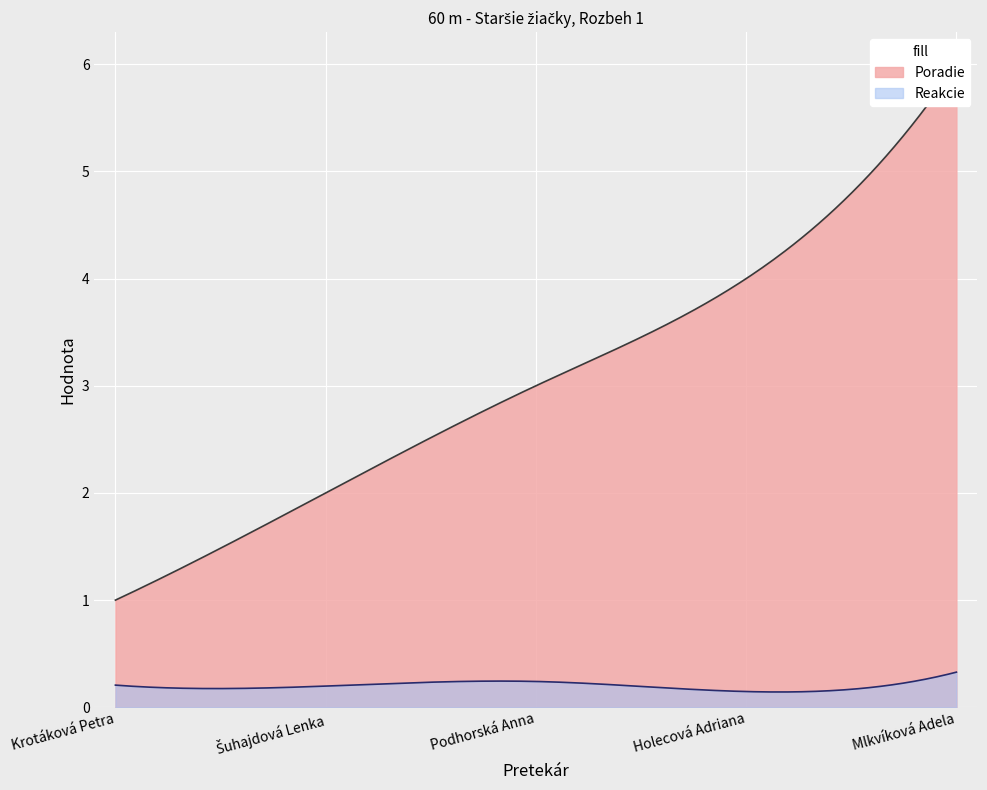

What is the label of the 4th point from the left?

Holecová Adriana